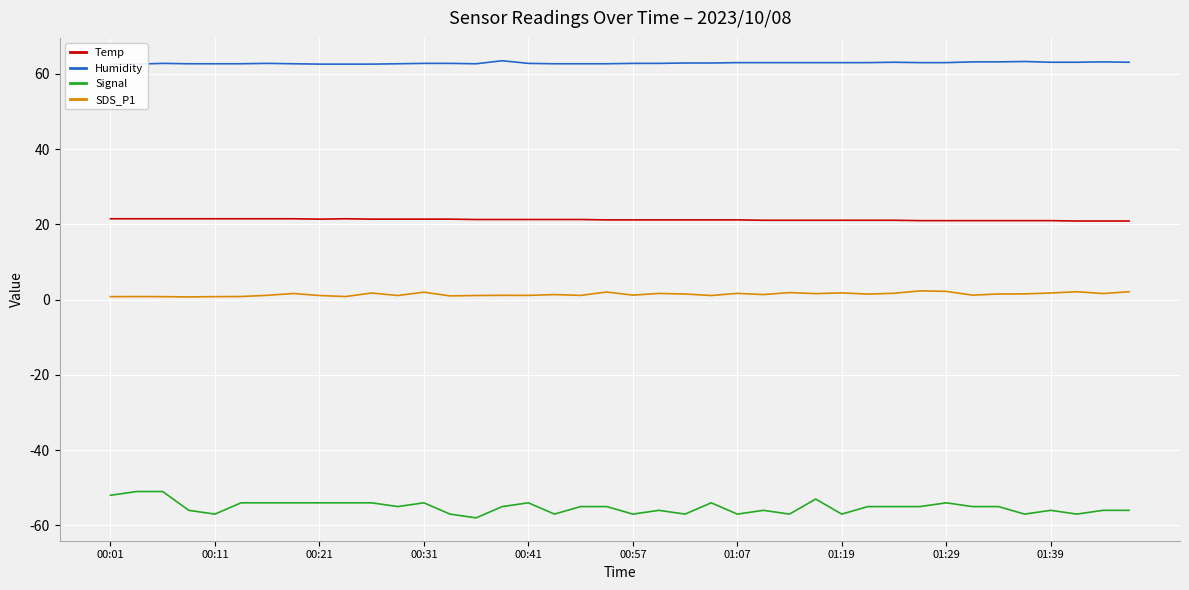

What is the sum of all SDS_P1 values?

56.5